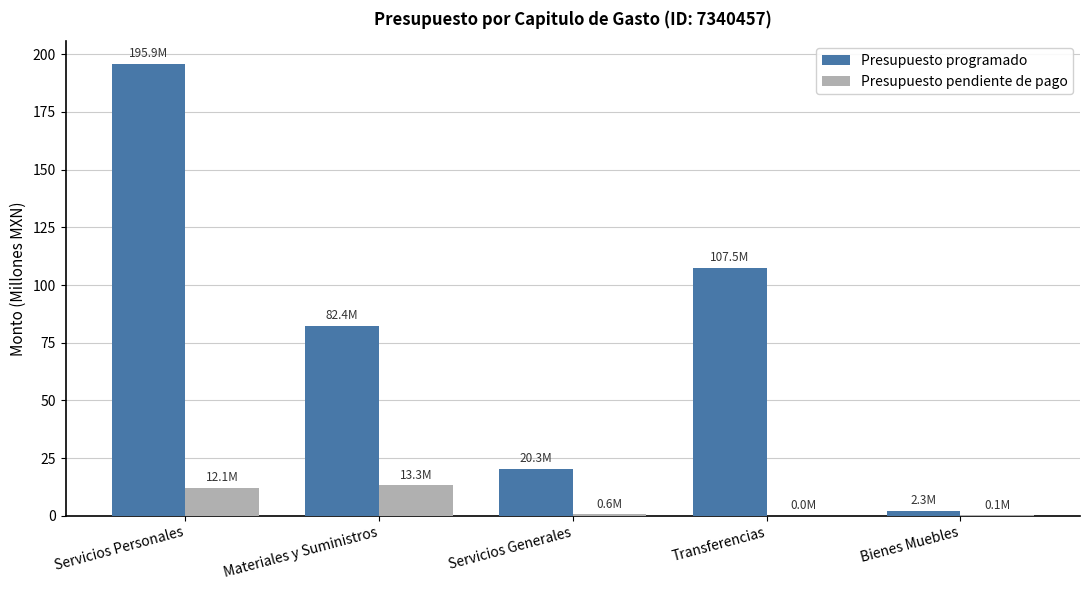

What is the greatest value displayed?

195.9